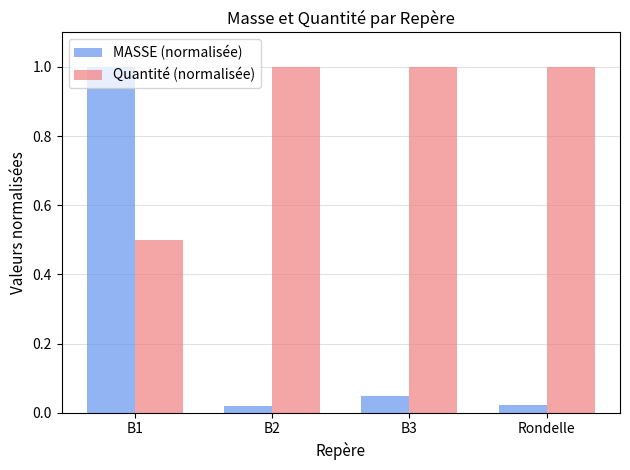

What is the value of the Quantité (normalisée) bar at the 1st from the left?

0.5